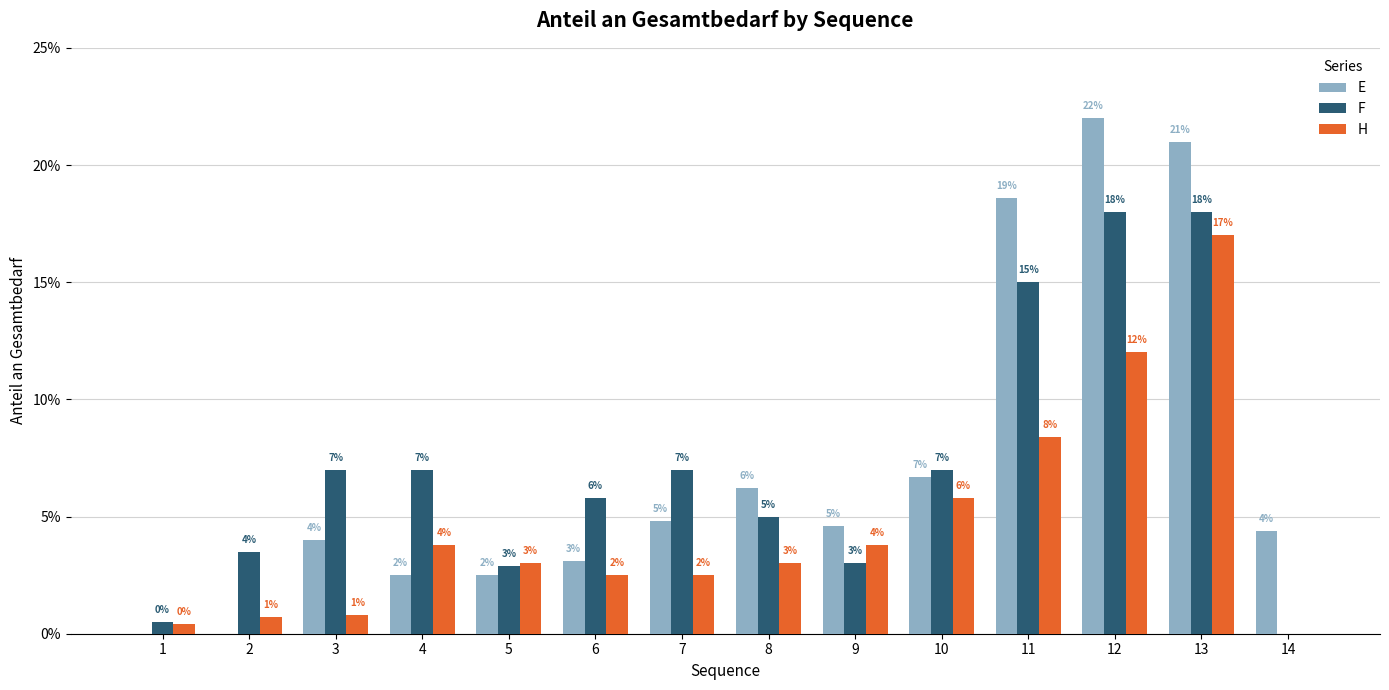

Which series has the largest range (max minus min)?

E